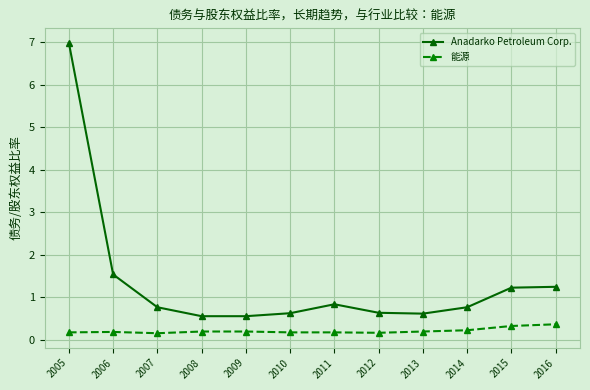

At which category is the sum across all series the highest?

2005